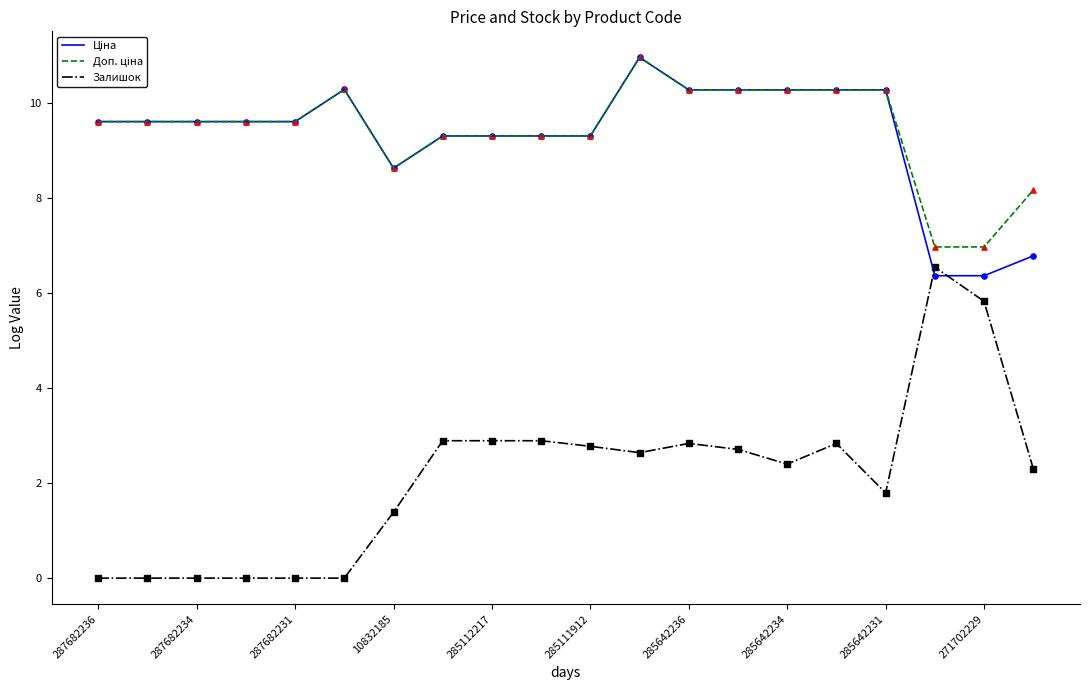

What is the maximum value shown in the chart?

11.0